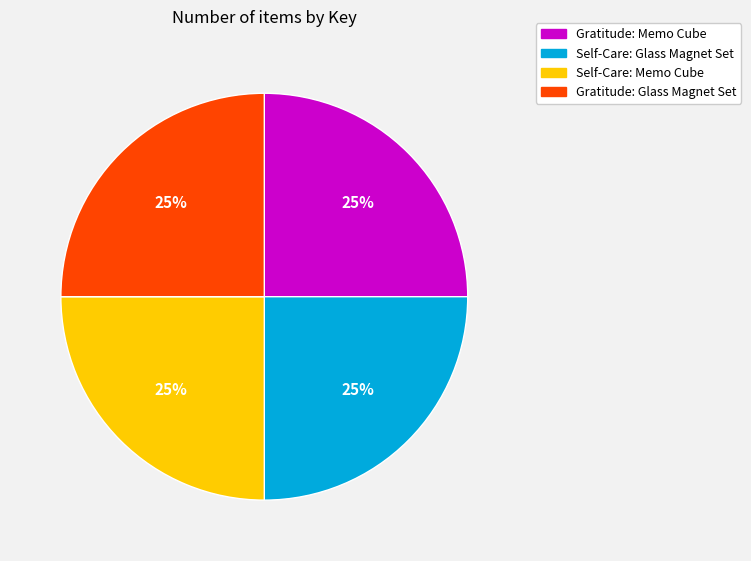

Is there any slice that represents more than half of the pie?

No